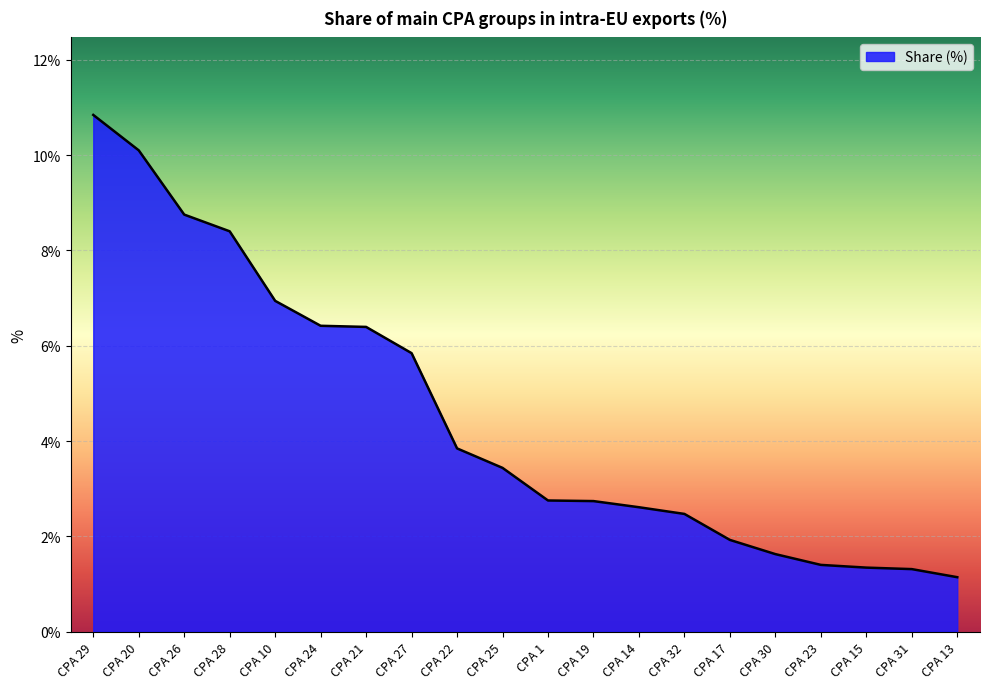

What is the average value?

4.5